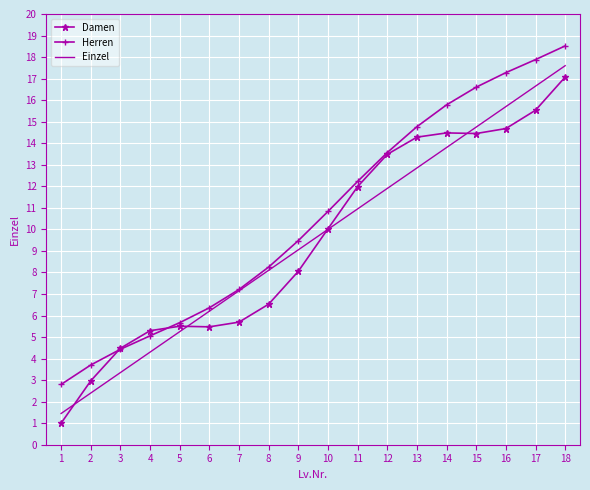

Read the Herren value at 12.

13.6